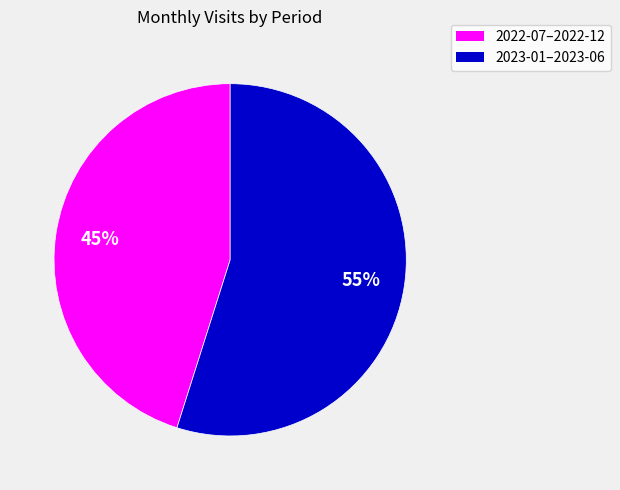

How many segments does this pie chart have?

2